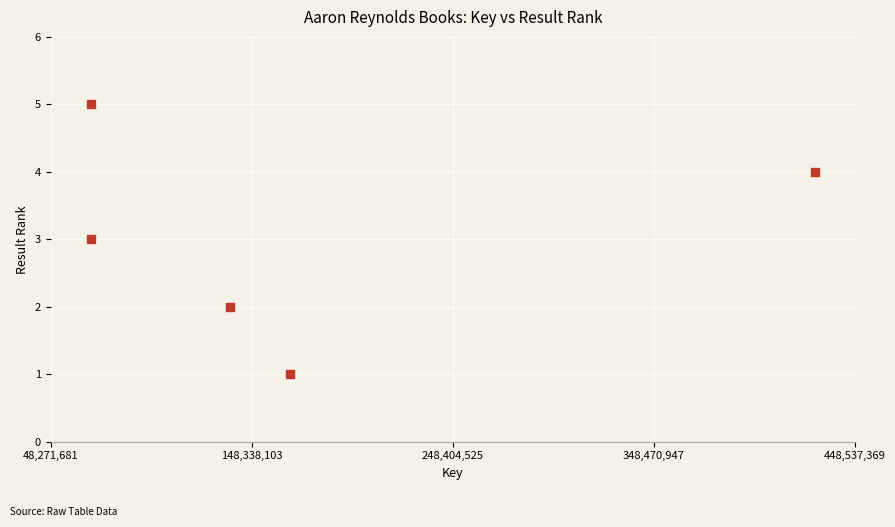

What is the average Y value?

3